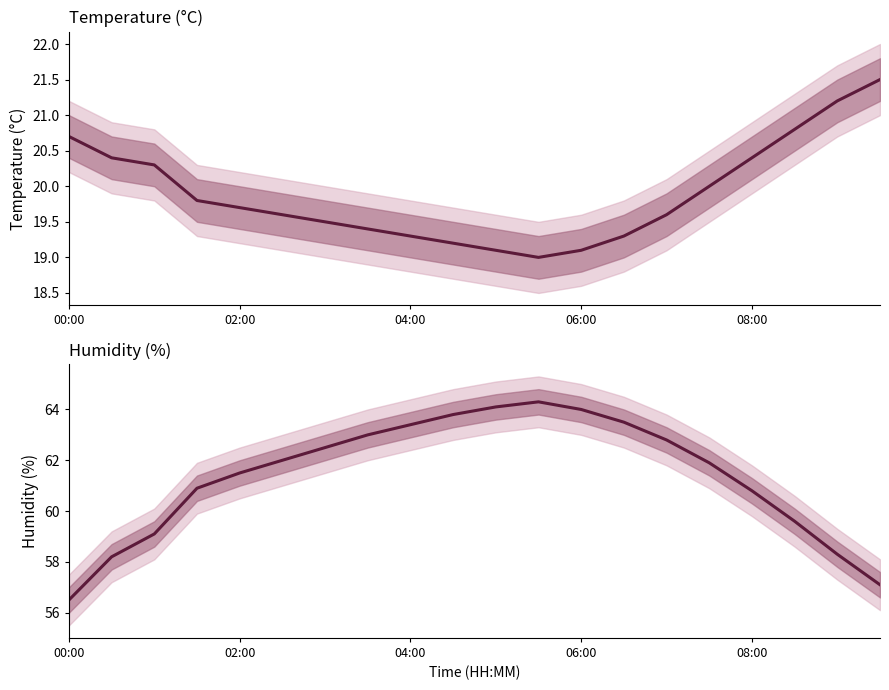

What is the minimum value shown in the chart?

19.0